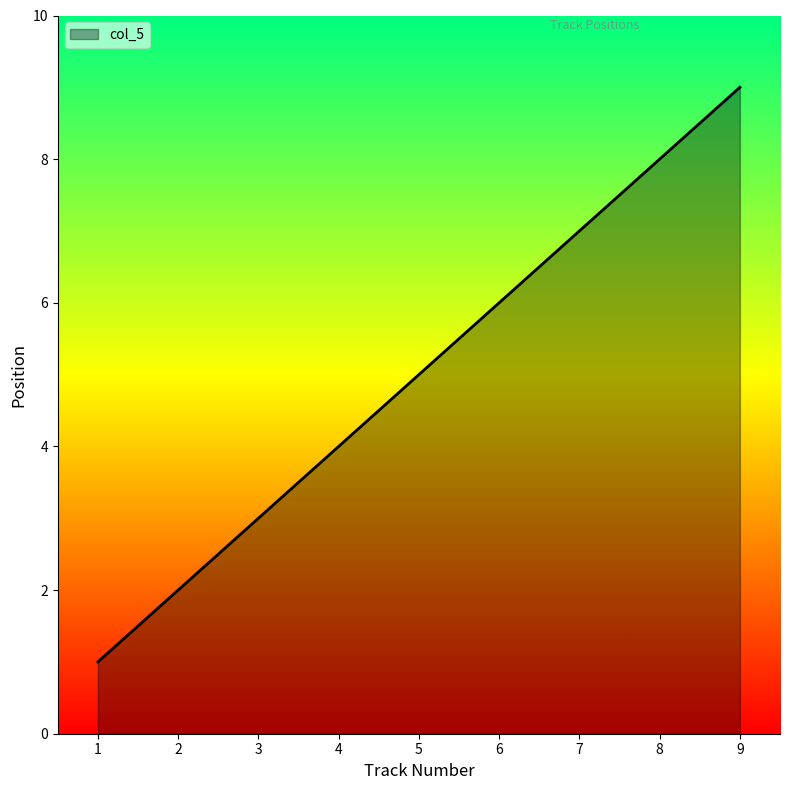

What is the change in value from 2 to 8?

+6